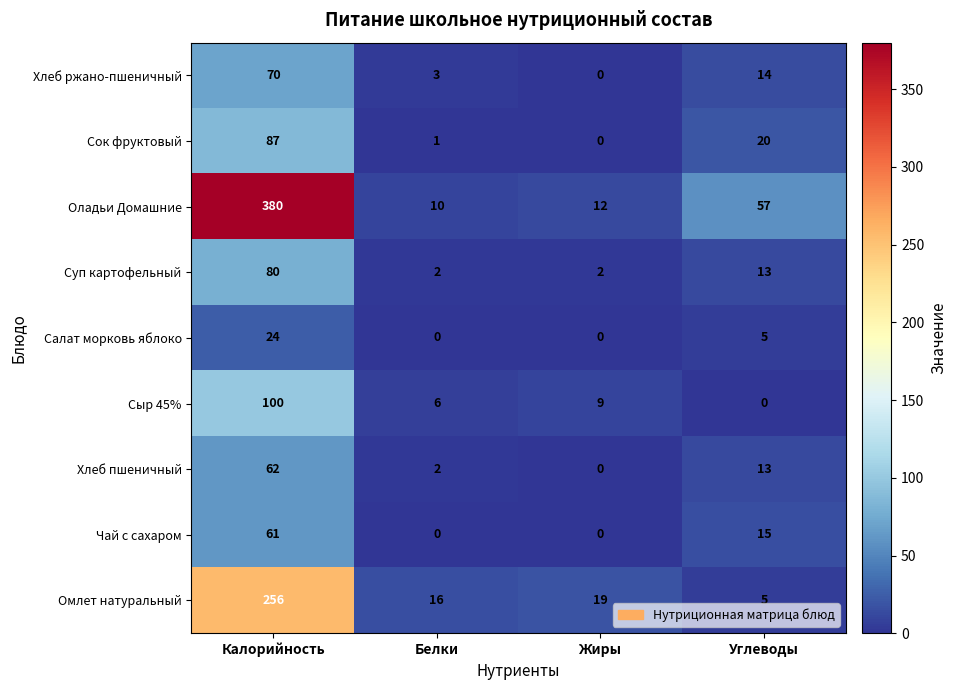

Which series changed the most between Калорийность and Жиры?

Оладьи Домашние